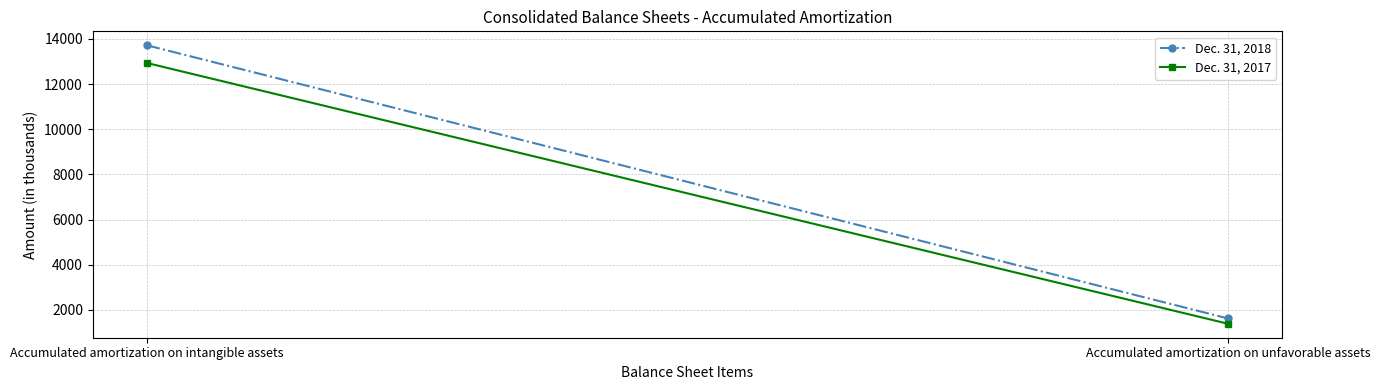

Rank the series at Accumulated amortization on intangible assets from lowest to highest value.

Dec. 31, 2017, Dec. 31, 2018